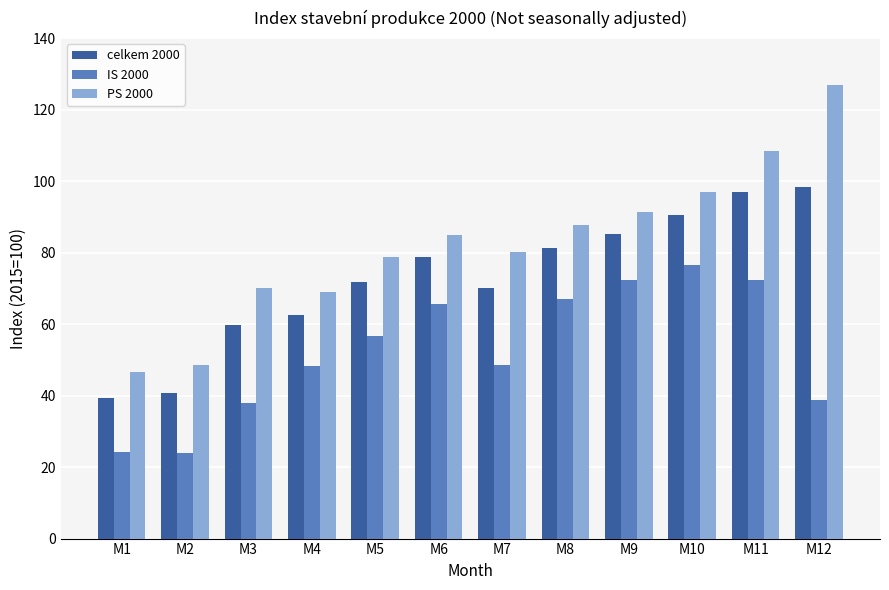

How many bars are there in total?

36